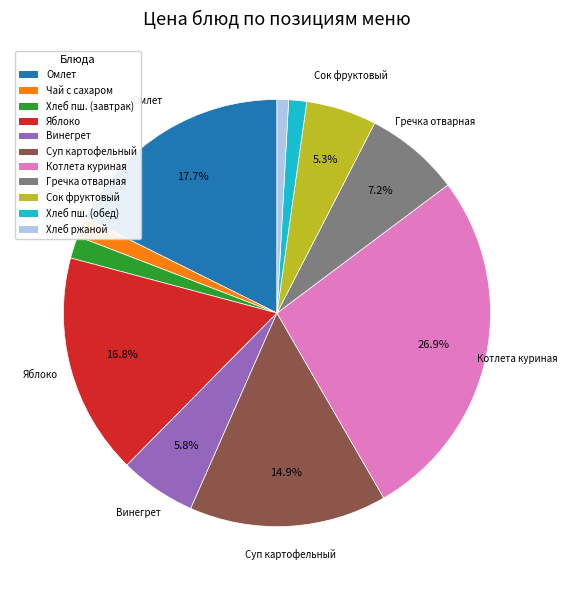

Is there any slice that represents more than half of the pie?

No